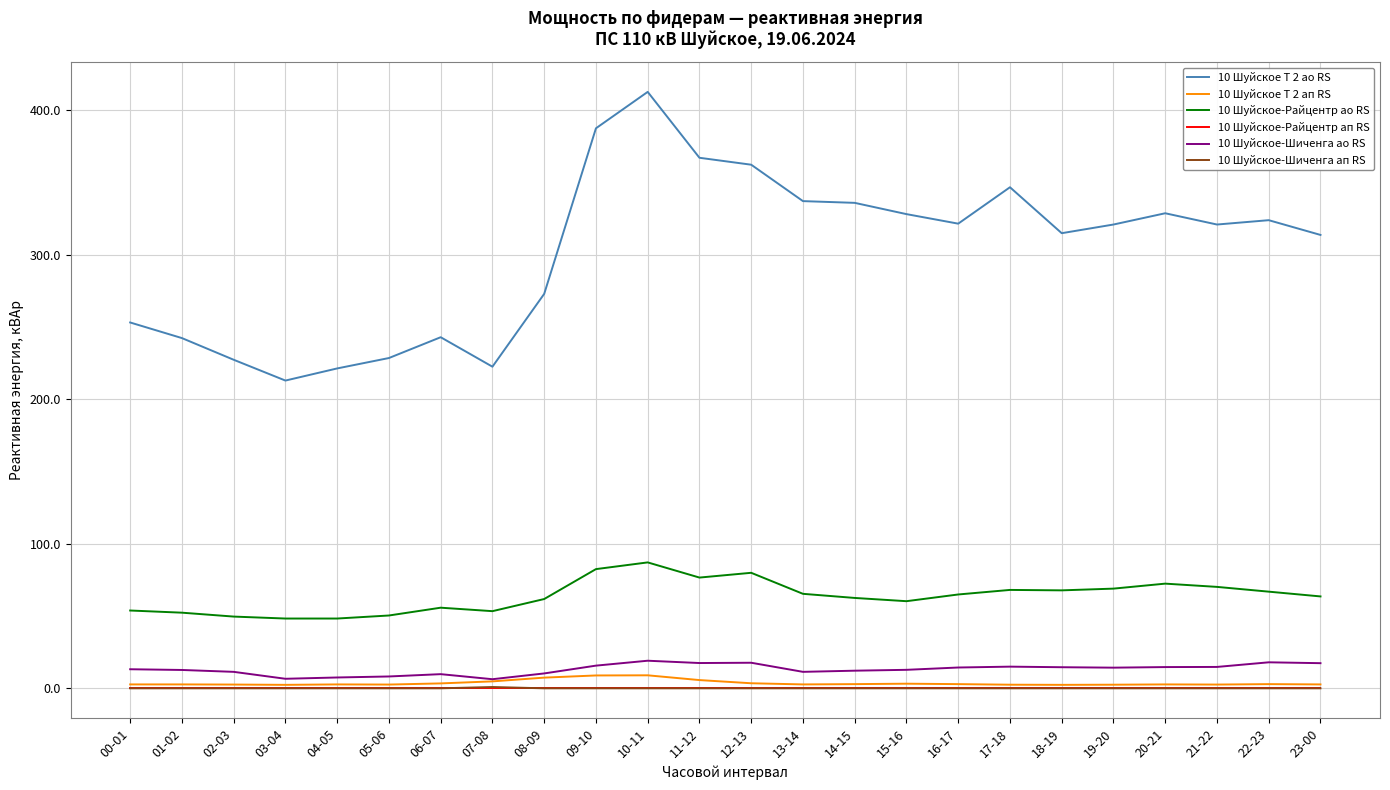

What is the maximum value shown in the chart?

412.8